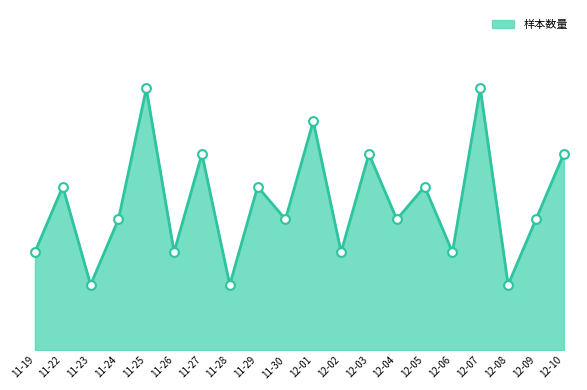

Between 11-23 and 11-30, which is larger?

11-30